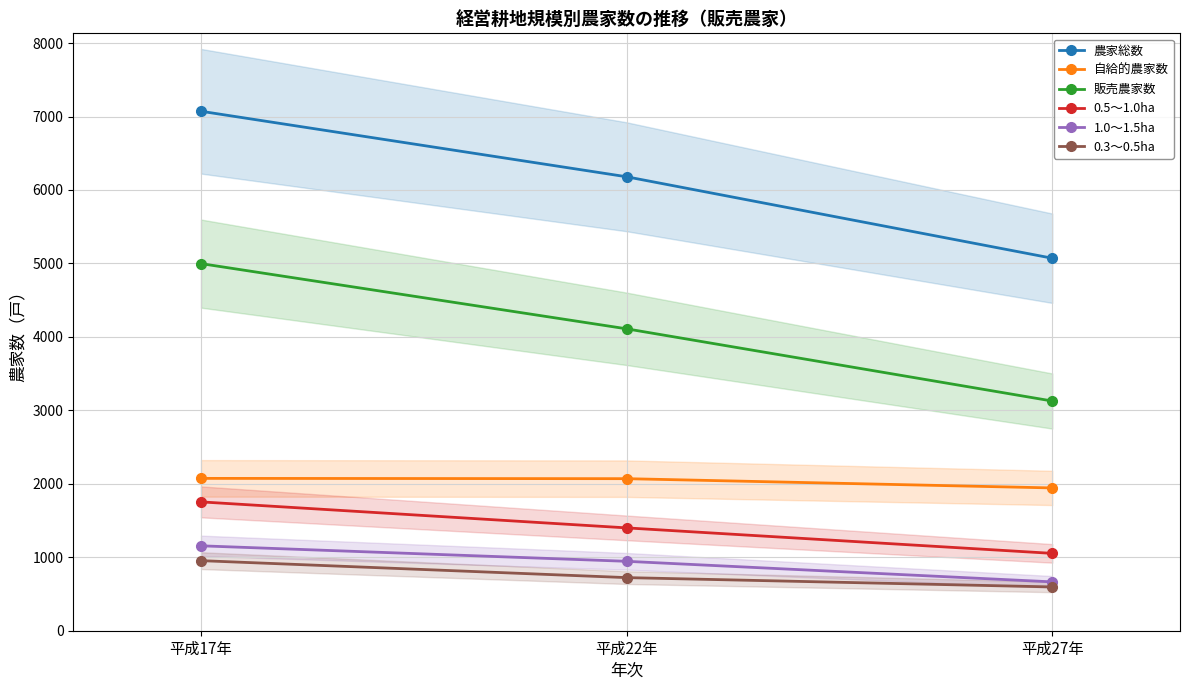

True or false: 0.3～0.5ha has a value of 570 at 平成17年.

False